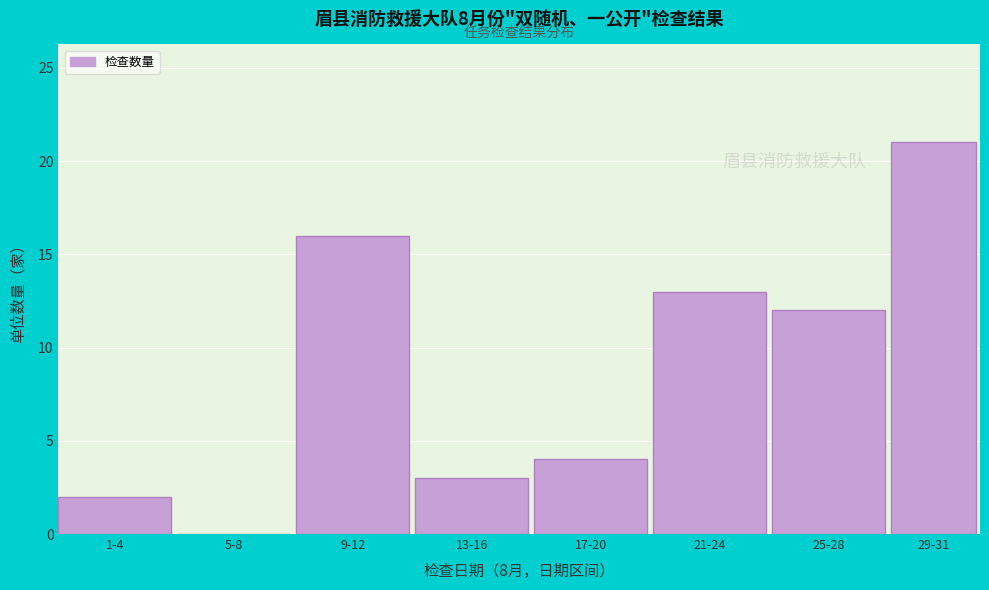

Reading right to left, list all the values displayed in this chart.

29-31=21	25-28=12	21-24=13	17-20=4	13-16=3	9-12=16	5-8=0	1-4=2